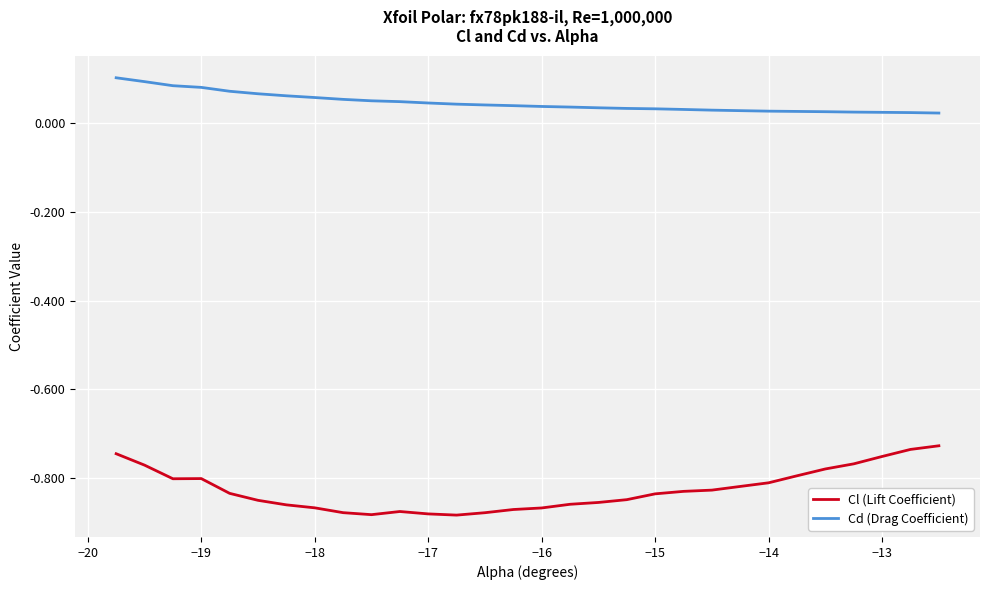

List the series in order of their peak value, highest first.

Cd (Drag Coefficient), Cl (Lift Coefficient)